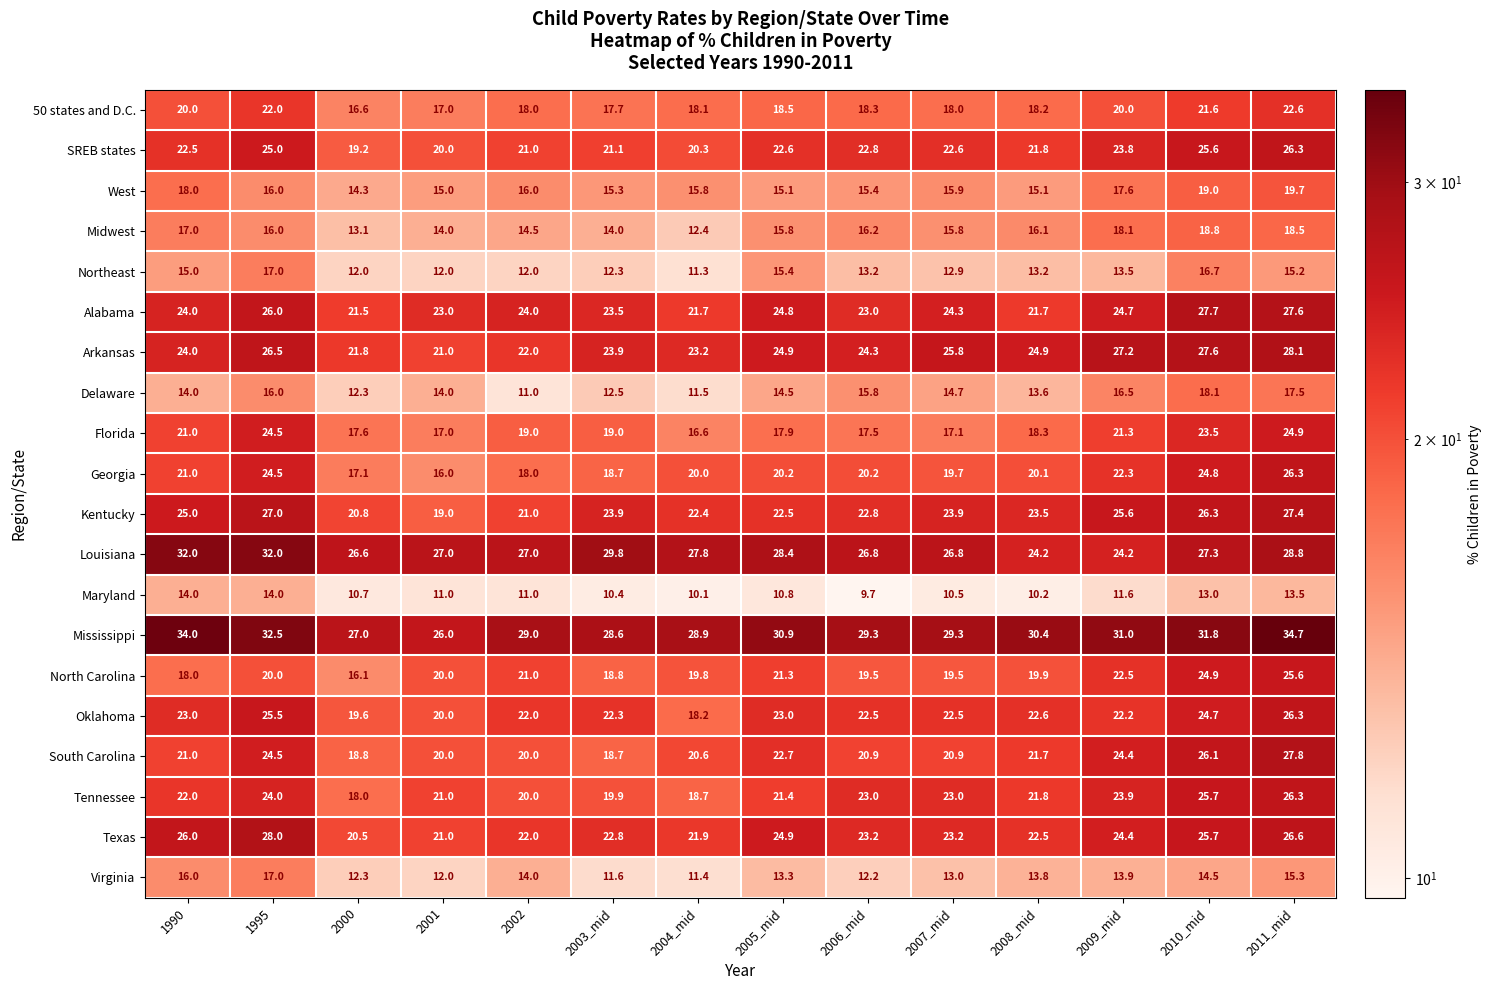

The Northeast series shows 17.0 at 1995. True or false?

True